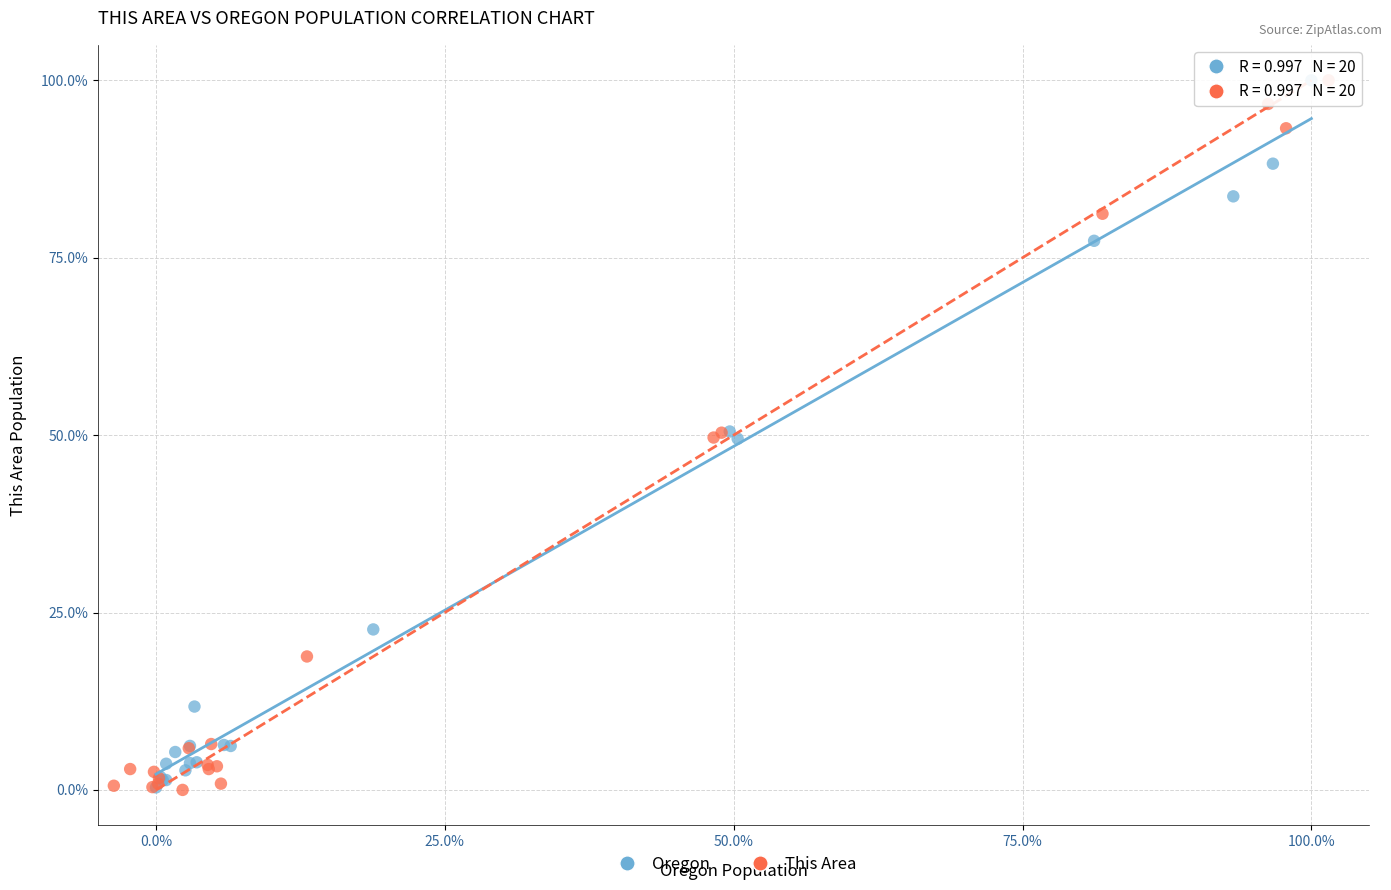

Which series has the widest spread of Y values?

This Area